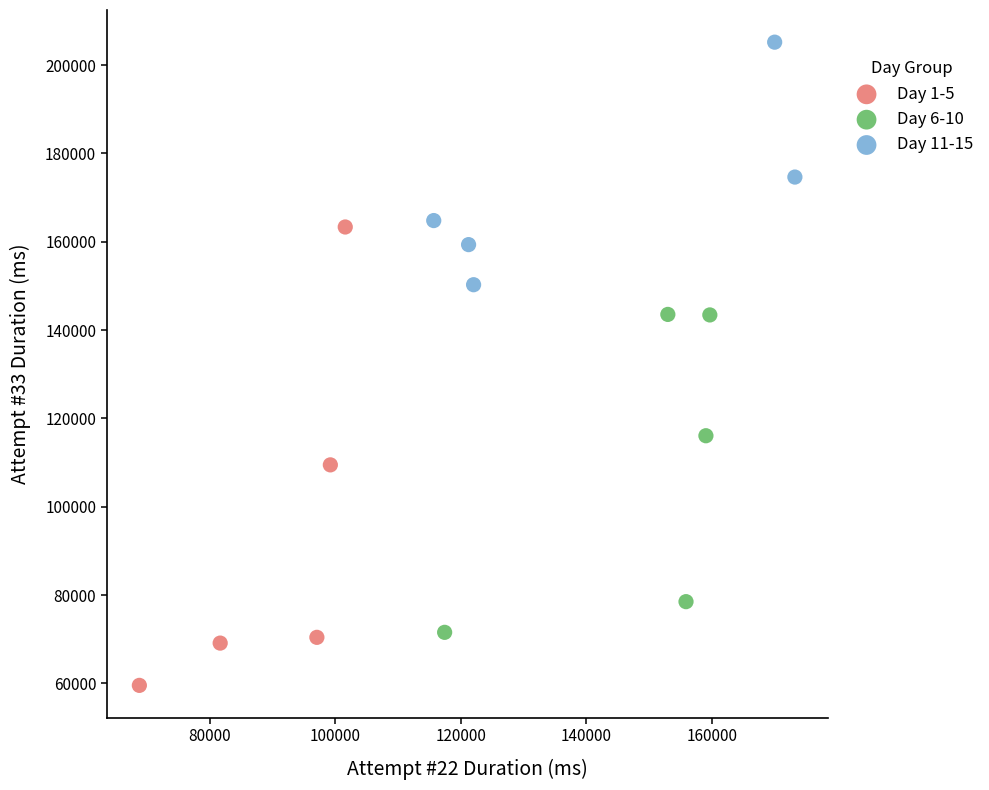

Which series contains the lowest Y value?

Day 1-5